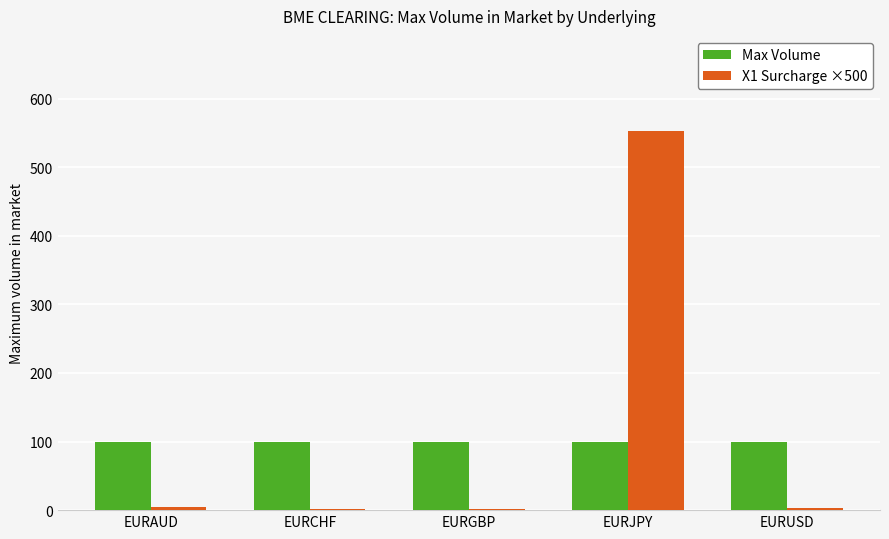

Which category has the highest value across all series?

EURJPY